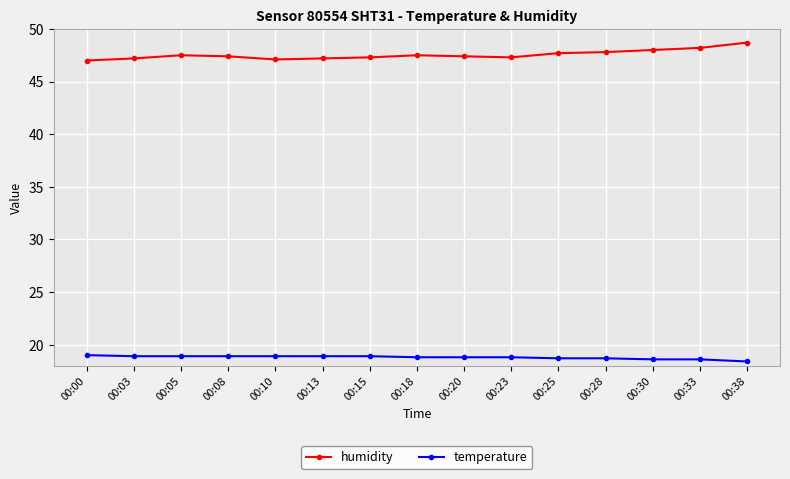

Read the temperature value at 00:23.

18.8